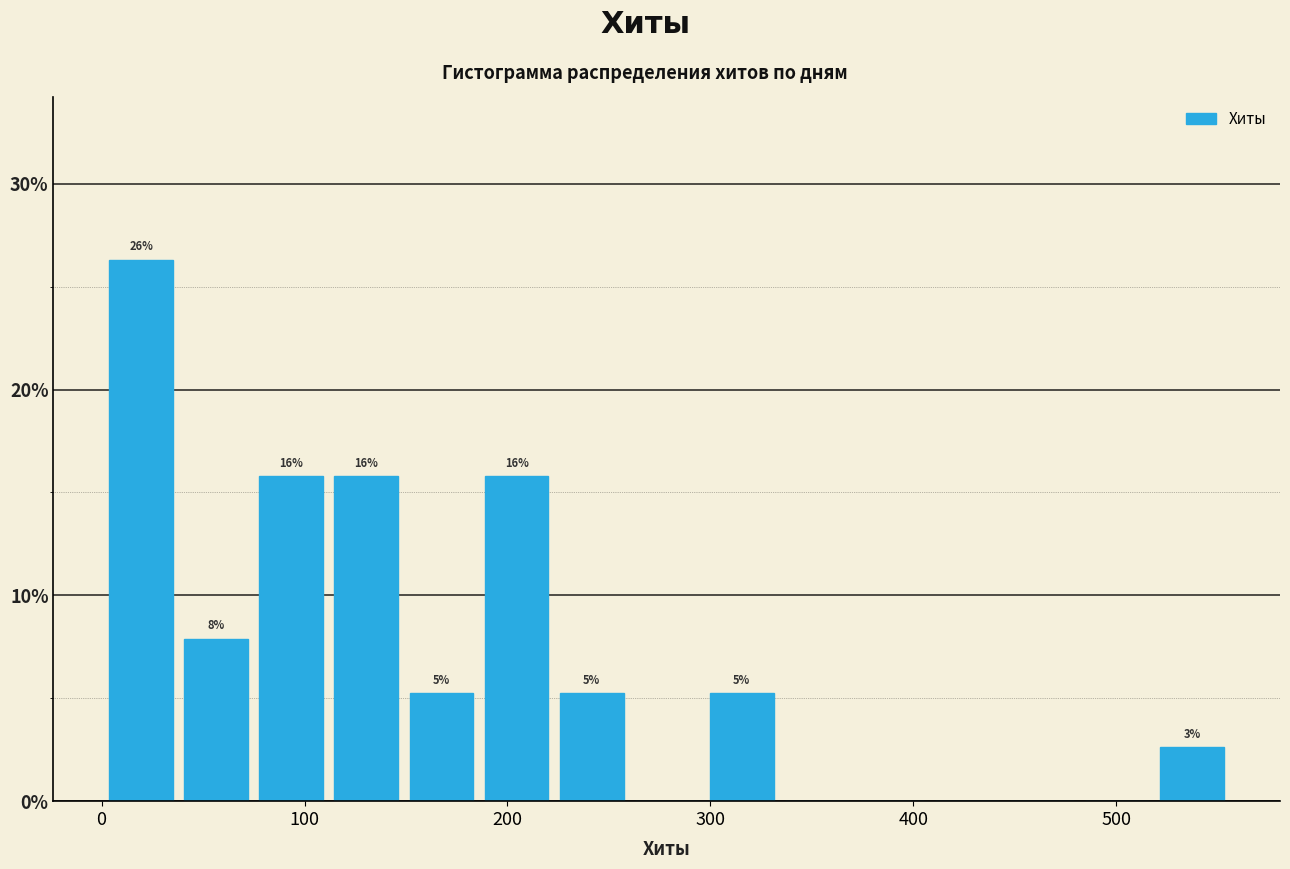

Read against the x-axis, roughly where is the centre of the tallest bar?

20